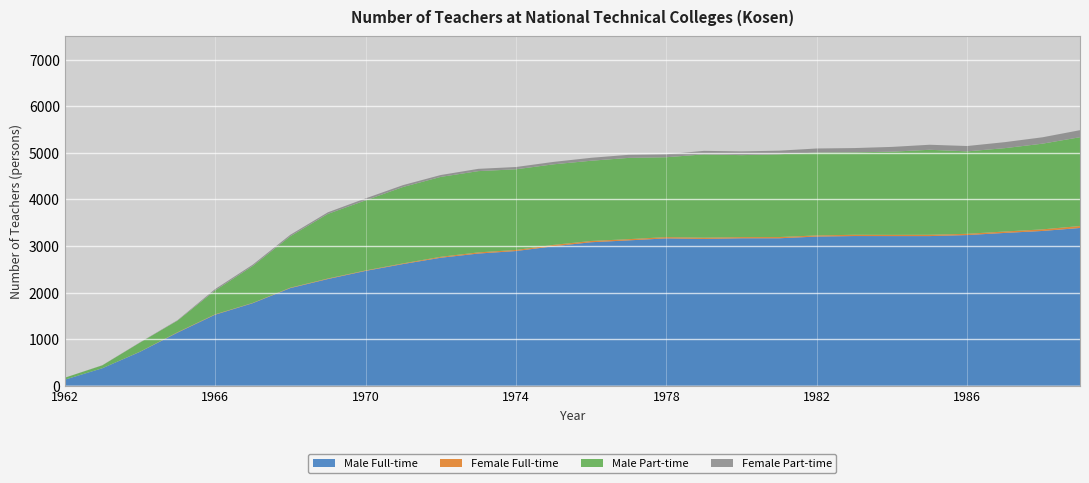

Reading left to right, transcribe all the data shown in this chart.

Male Full-time: 1962=128	1963=374	1964=726	1965=1139	1966=1524	1967=1771	1968=2095	1969=2290	1970=2464	1971=2612	1972=2747	1973=2837	1974=2891	1975=2993	1976=3080	1977=3120	1978=3163	1979=3151	1980=3165	1981=3165	1982=3202	1983=3213	1984=3212	1985=3212	1986=3234	1987=3280	1988=3322	1989=3386
Female Full-time: 1962=0	1963=0	1964=3	1965=8	1966=8	1967=6	1968=9	1969=11	1970=10	1971=14	1972=20	1973=25	1974=23	1975=30	1976=27	1977=26	1978=27	1979=27	1980=25	1981=26	1982=24	1983=27	1984=26	1985=28	1986=27	1987=30	1988=34	1989=42
Male Part-time: 1962=42	1963=62	1964=195	1965=250	1966=513	1967=793	1968=1105	1969=1388	1970=1505	1971=1641	1972=1716	1973=1745	1974=1732	1975=1730	1976=1723	1977=1745	1978=1715	1979=1789	1980=1760	1981=1778	1982=1779	1983=1770	1984=1786	1985=1825	1986=1770	1987=1790	1988=1840	1989=1907
Female Part-time: 1962=0	1963=3	1964=6	1965=9	1966=29	1967=28	1968=31	1969=34	1970=42	1971=40	1972=40	1973=49	1974=49	1975=52	1976=63	1977=66	1978=64	1979=75	1980=81	1981=77	1982=88	1983=92	1984=103	1985=108	1986=115	1987=129	1988=137	1989=151